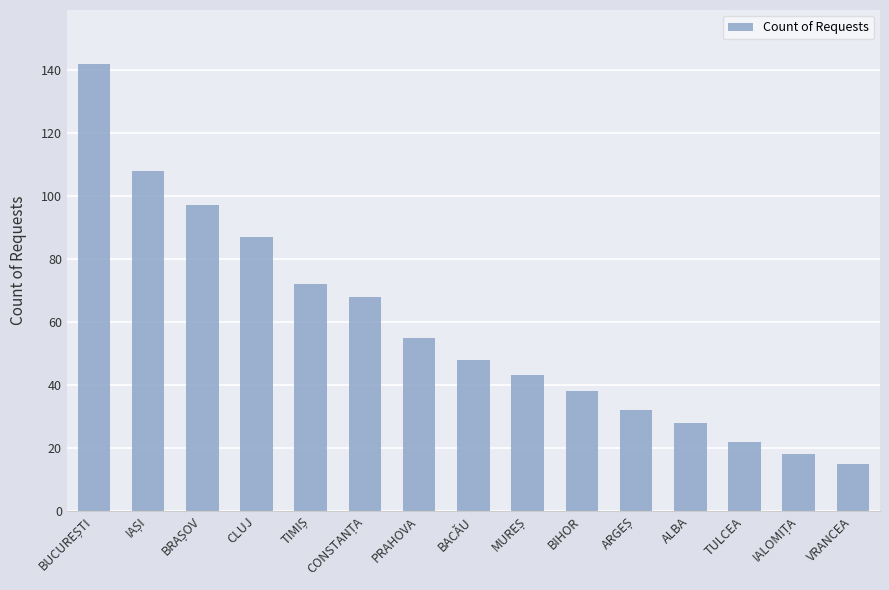

The value at BACĂU is 48. True or false?

True